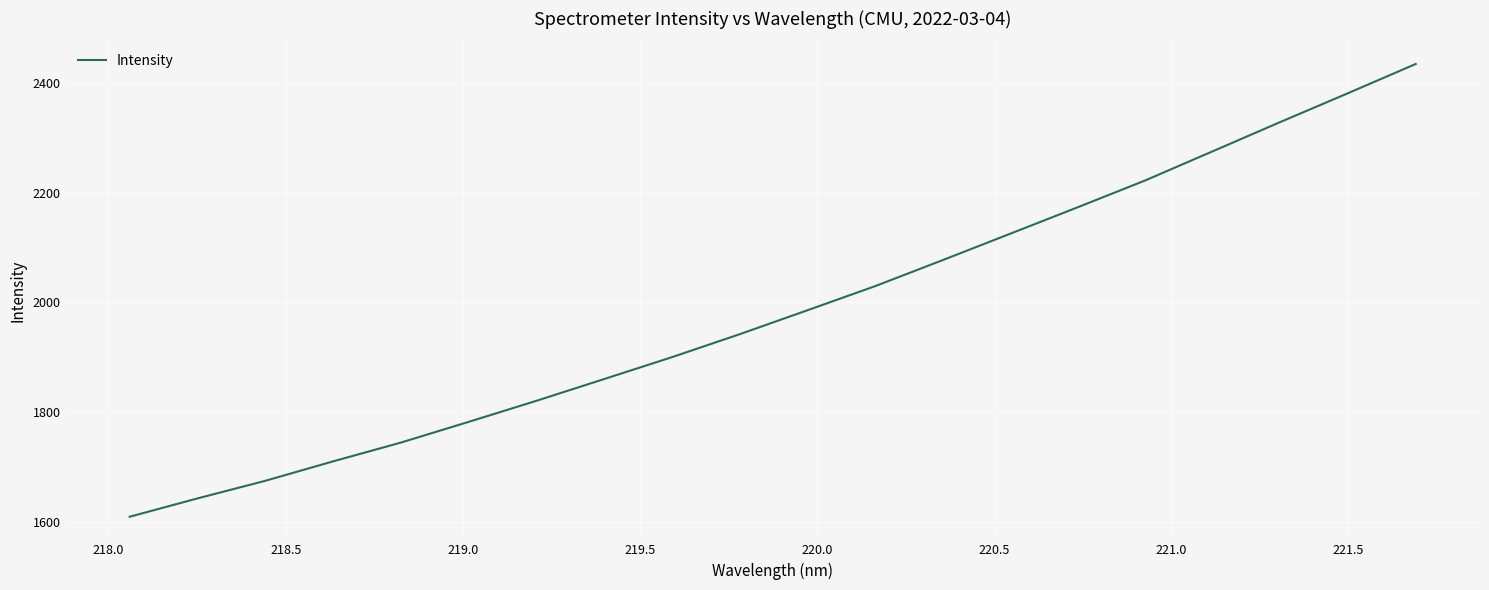

What is the greatest value displayed?

2434.9